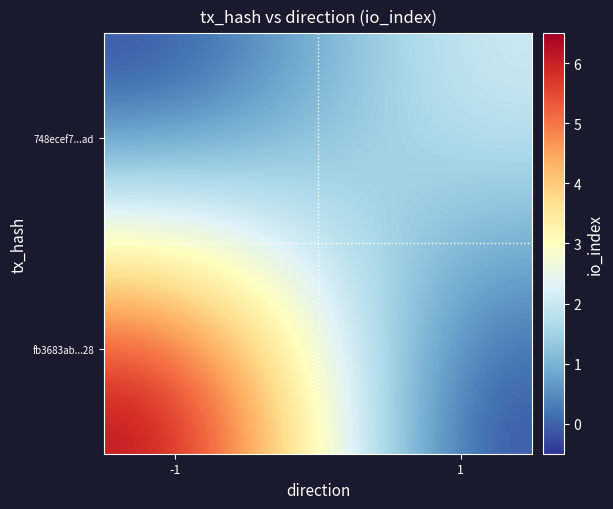

What is the greatest value displayed?

6